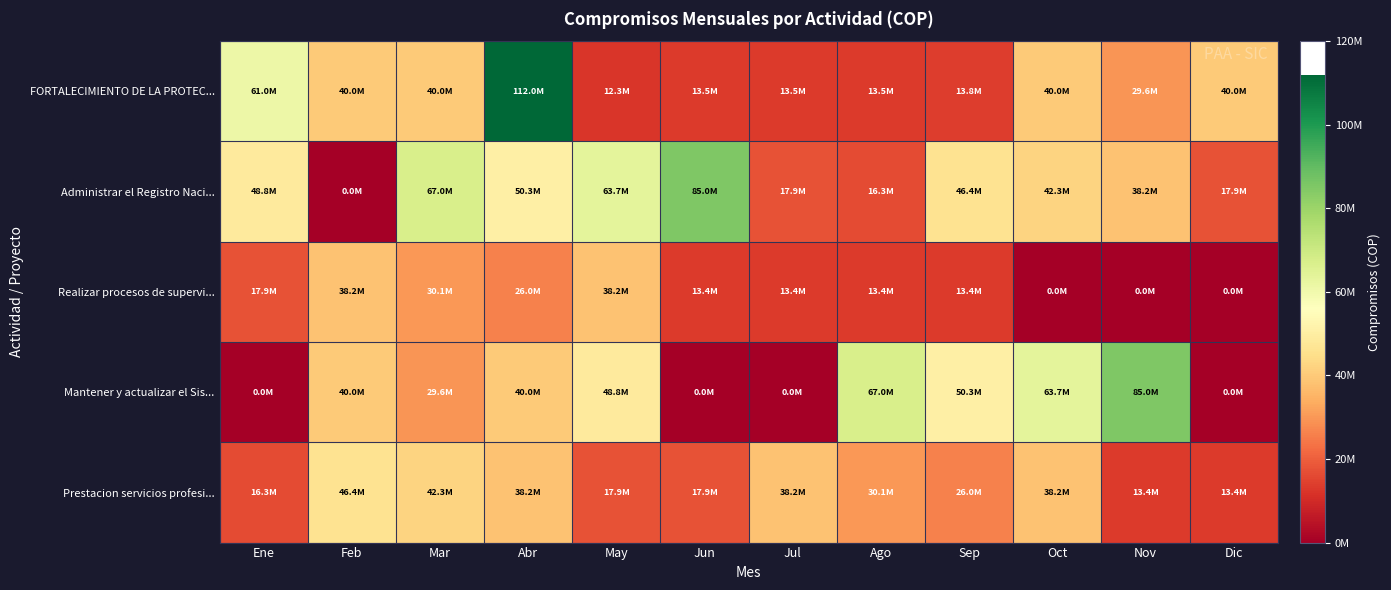

Reading right to left, transcribe all the data shown in this chart.

FORTALECIMIENTO DE LA PROTEC...: Dic=40000000	Nov=29600000	Oct=40000000	Sep=13753334	Ago=13493333	Jul=13493333	Jun=13493333	May=12266667	Abr=112000000	Mar=40000000	Feb=40000000	Ene=61000000
Administrar el Registro Naci...: Dic=17893333	Nov=38226667	Oct=42293333	Sep=46360000	Ago=16293333	Jul=17893333	Jun=85010541	May=63666667	Abr=50320000	Mar=67000000	Feb=0	Ene=48809880
Realizar procesos de supervi...: Dic=0	Nov=0	Oct=0	Sep=13420000	Ago=13420000	Jul=13420000	Jun=13420000	May=38226667	Abr=26026667	Mar=30093333	Feb=38226667	Ene=17893333
Mantener y actualizar el Sis...: Dic=0	Nov=85010541	Oct=63666667	Sep=50320000	Ago=67000000	Jul=0	Jun=0	May=48809880	Abr=40000000	Mar=29600000	Feb=40000000	Ene=0
Prestacion servicios profesi...: Dic=13420000	Nov=13420000	Oct=38226667	Sep=26026667	Ago=30093333	Jul=38226667	Jun=17893333	May=17893333	Abr=38226667	Mar=42293333	Feb=46360000	Ene=16293333